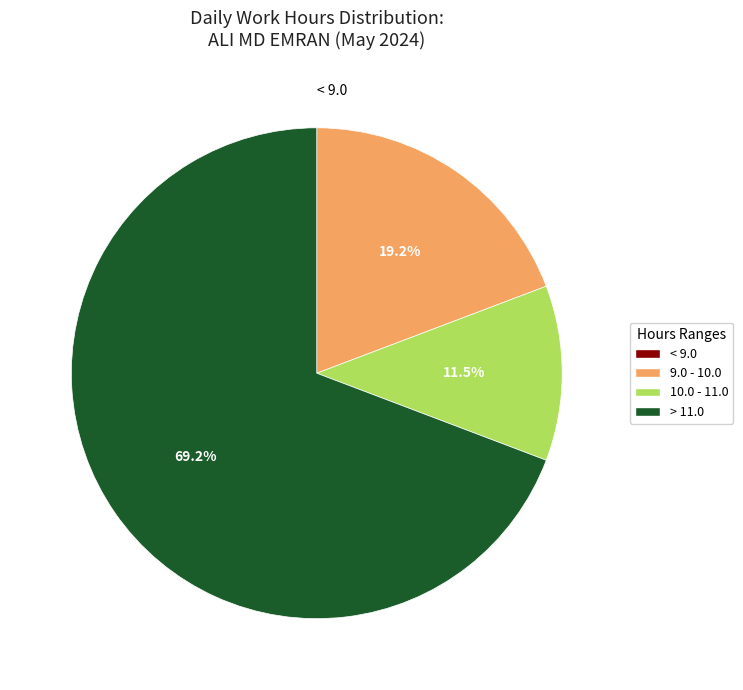

Is there a majority slice in this chart?

Yes